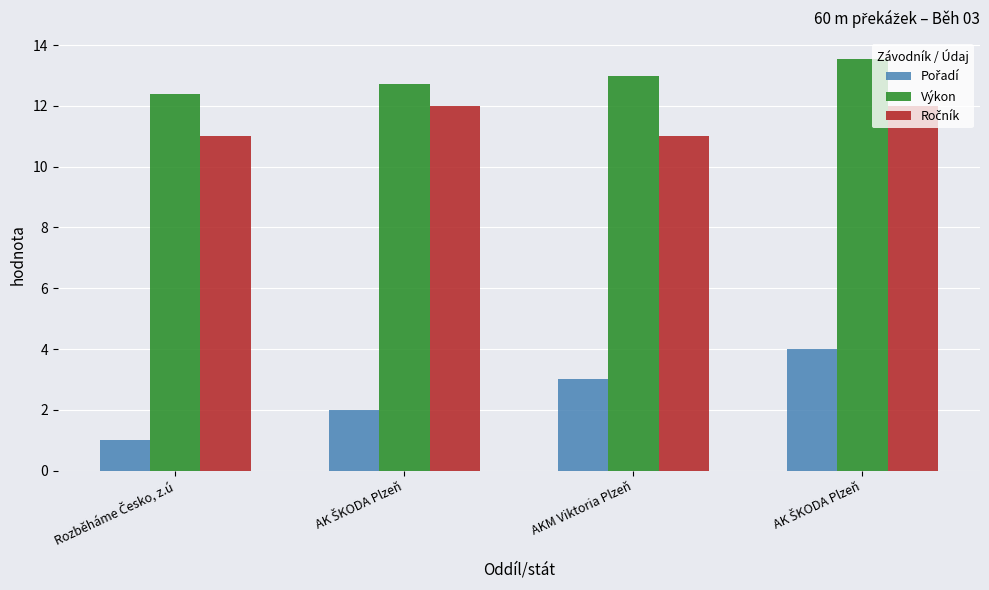

Between AK ŠKODA Plzeň and AKM Viktoria Plzeň, which series saw the biggest shift?

Pořadí